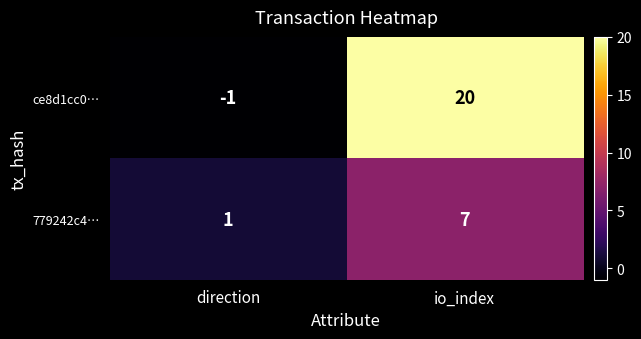

True or false: ce8d1cc0… has a value of 20 at io_index.

True